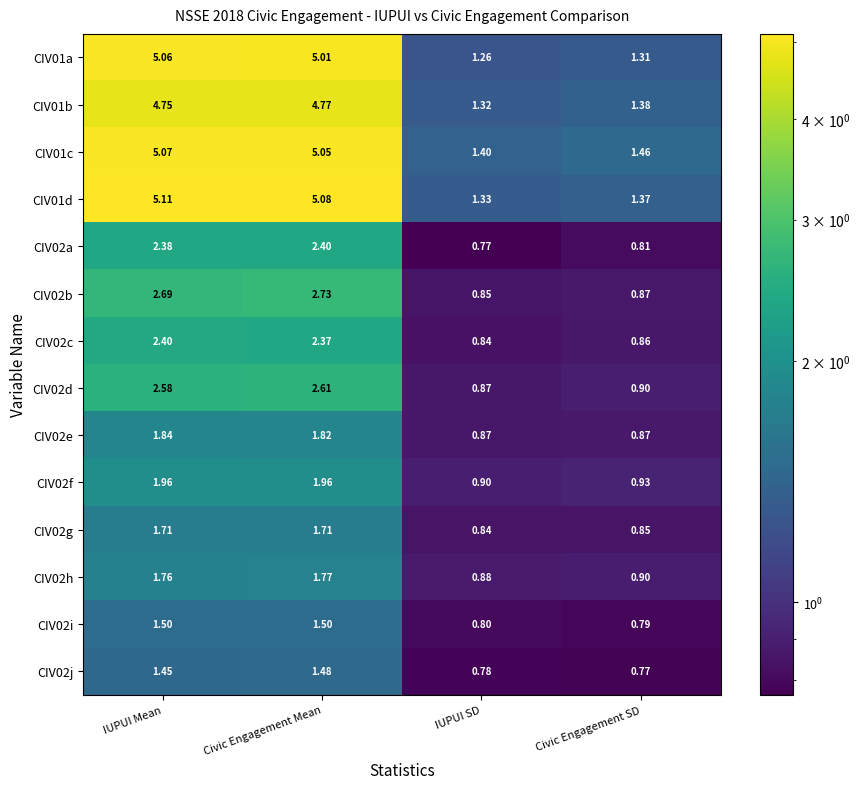

At which category does the chart reach its peak across all series?

IUPUI Mean